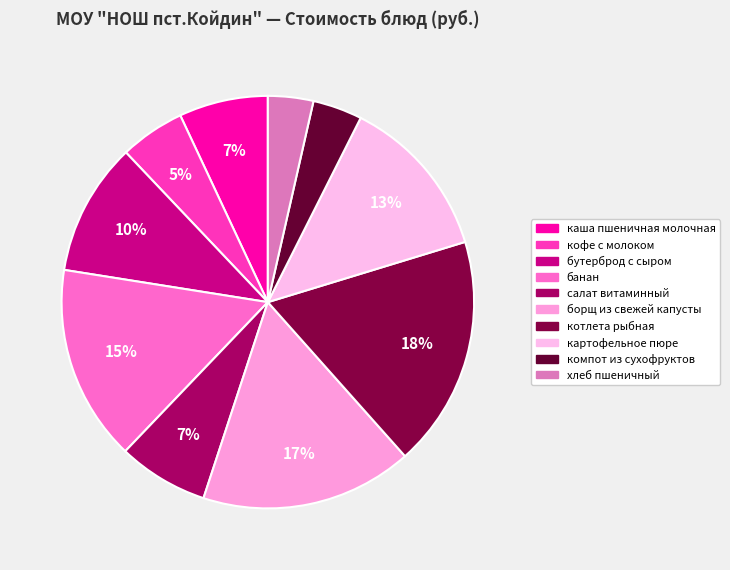

To the nearest percent, what portion does котлета рыбная represent?

18%